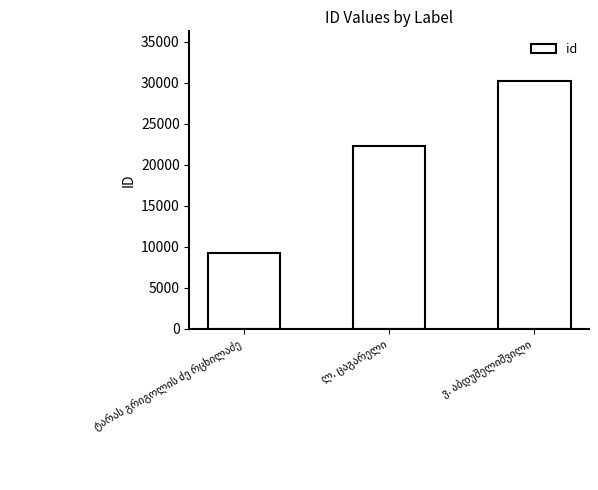

What is the value of the 2nd bar from the left?

22220